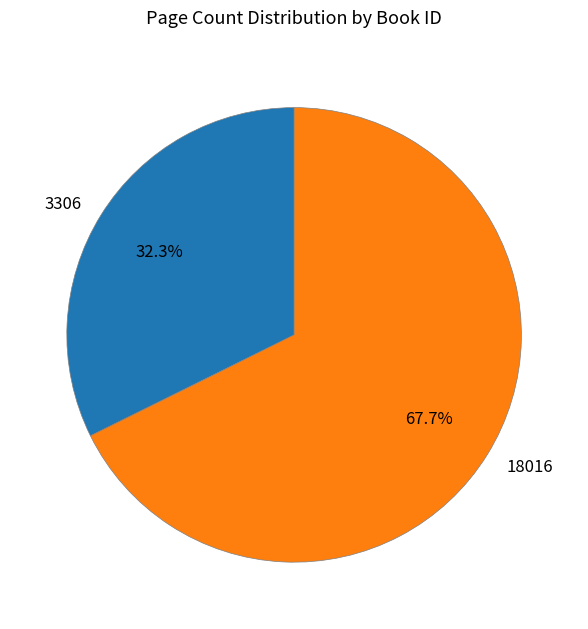

Which slice is the largest?

18016